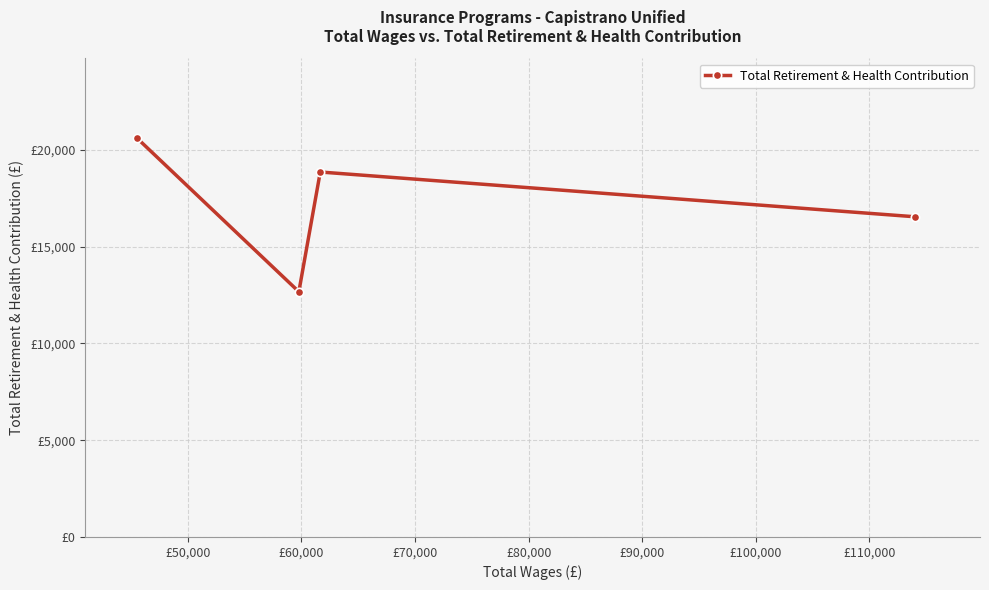

What is the greatest value displayed?

20610